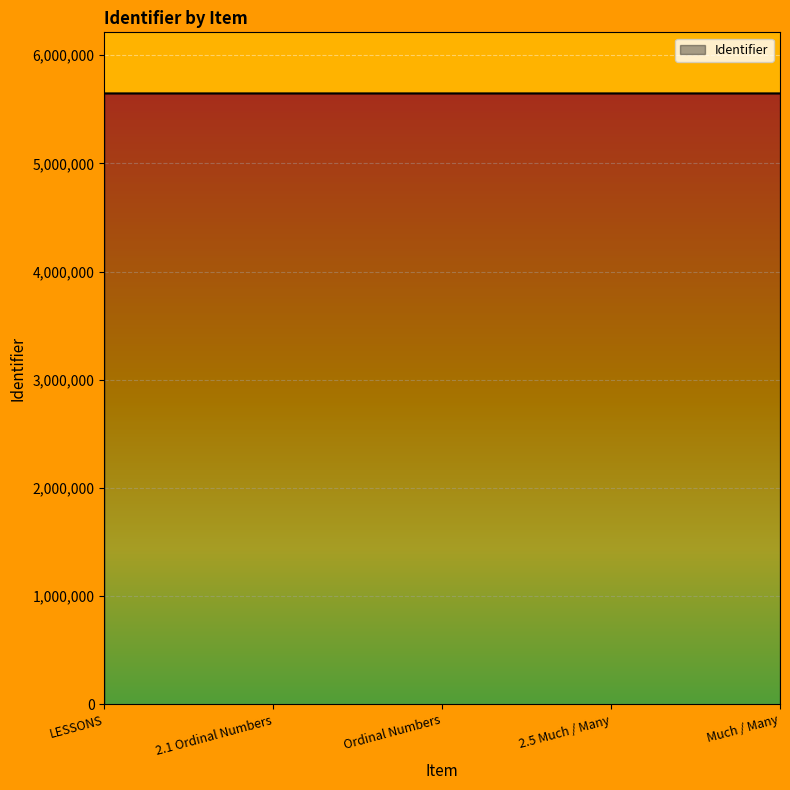

True or false: there are more than 2 points higher than both neighbors.

False